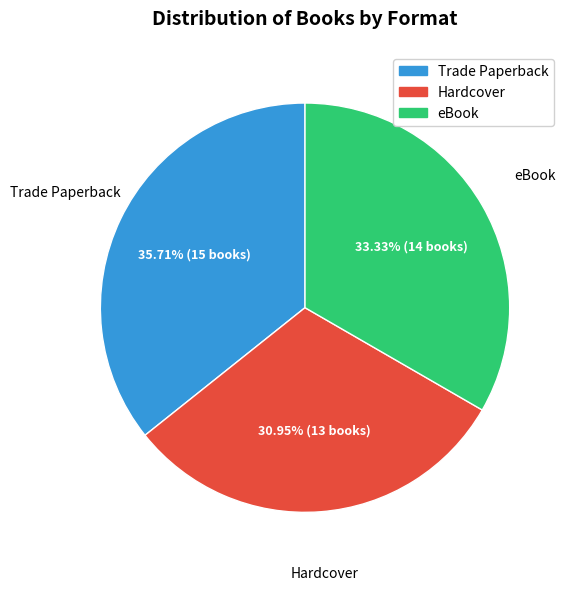

To the nearest percent, what is the average slice percentage?

33%